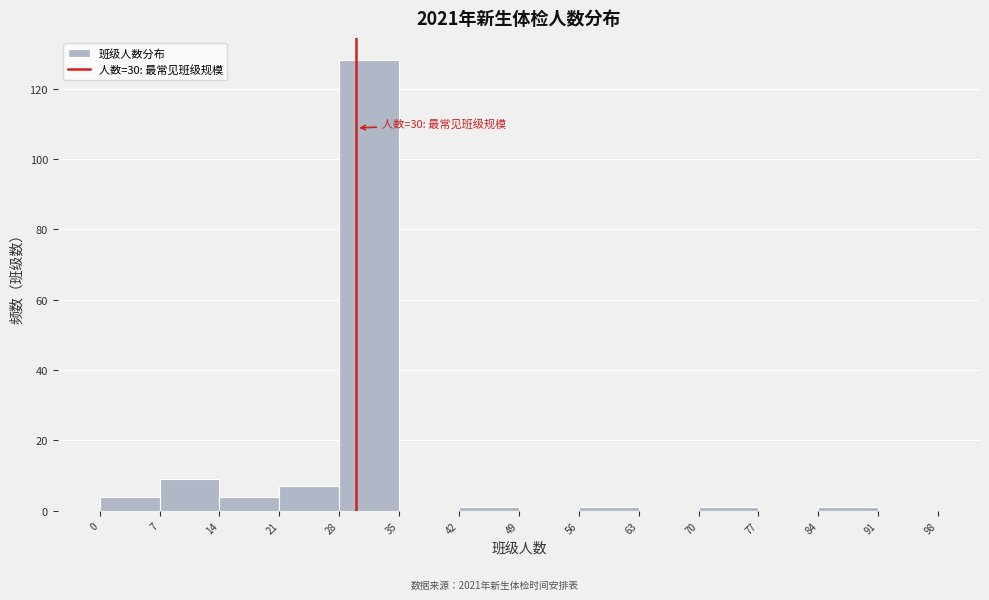

Over which range of the x-axis is the bar tallest?

28 to 35